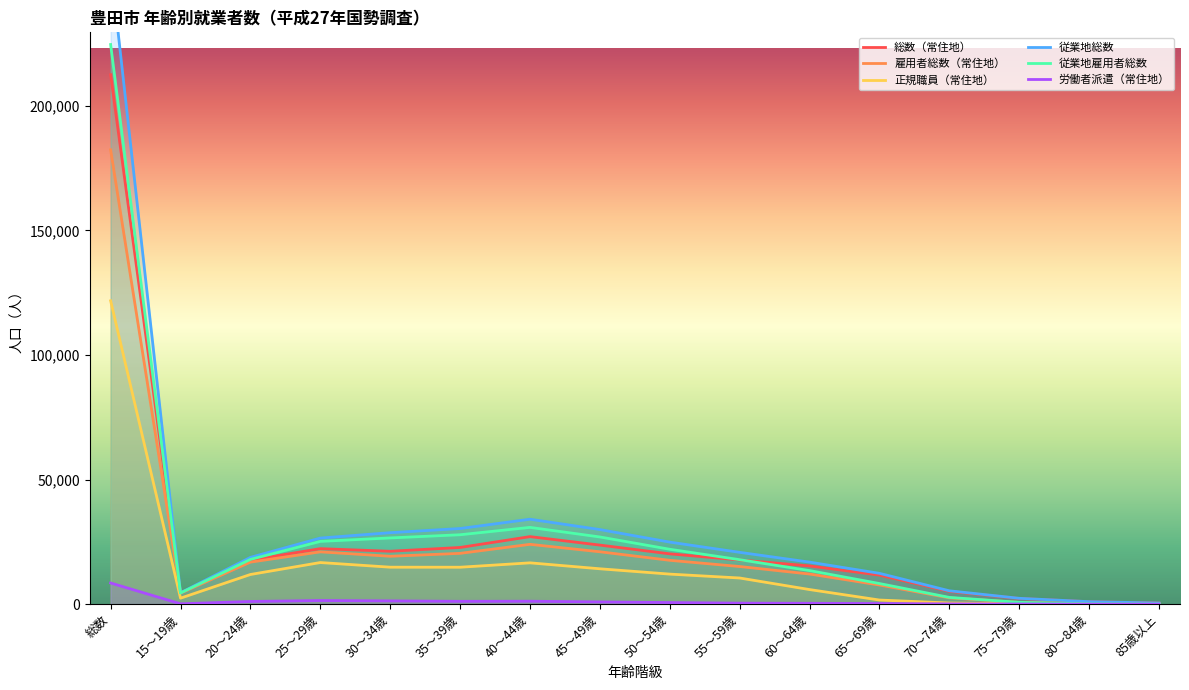

Reading right to left, what are all the values shown in this chart?

総数（常住地）: 409	938	2248	5107	11624	15310	17708	20159	23671	27071	22718	21197	22241	17632	4502	212535
雇用者総数（常住地）: 46	127	661	2500	7651	12057	15070	17566	20990	23981	20356	19191	20952	16834	4394	182376
正規職員（常住地）: 26	54	139	420	1615	5819	10462	12024	14160	16547	14787	14804	16669	11870	2365	121761
従業地総数: 416	966	2308	5322	12336	16836	20763	24867	29907	34061	30327	28654	26493	18735	4534	256525
従業地雇用者総数: 49	138	686	2665	8239	13439	17823	21993	26938	30784	27827	26550	25164	17915	4438	224648
労働者派遣（常住地）: 1	2	13	67	207	304	358	602	857	1136	1092	1267	1415	1036	102	8459